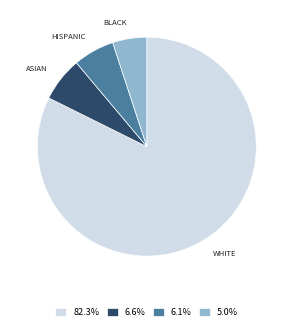

How many slices are in this pie chart?

4